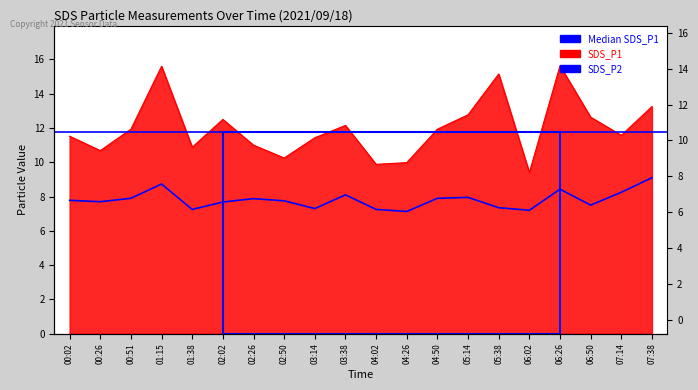

Reading left to right, transcribe all the data shown in this chart.

SDS_P1: 00:02=11.5	00:26=10.7	00:51=11.9	01:15=15.6	01:38=10.9	02:02=12.5	02:26=11.0	02:50=10.2	03:14=11.4	03:38=12.2	04:02=9.9	04:26=10.0	04:50=11.9	05:14=12.8	05:38=15.2	06:02=9.4	06:26=15.6	06:50=12.6	07:14=11.6	07:38=13.2
SDS_P2: 00:02=7.8	00:26=7.7	00:51=7.9	01:15=8.7	01:38=7.2	02:02=7.7	02:26=7.9	02:50=7.8	03:14=7.3	03:38=8.1	04:02=7.2	04:26=7.1	04:50=7.9	05:14=8.0	05:38=7.3	06:02=7.2	06:26=8.4	06:50=7.5	07:14=8.2	07:38=9.1